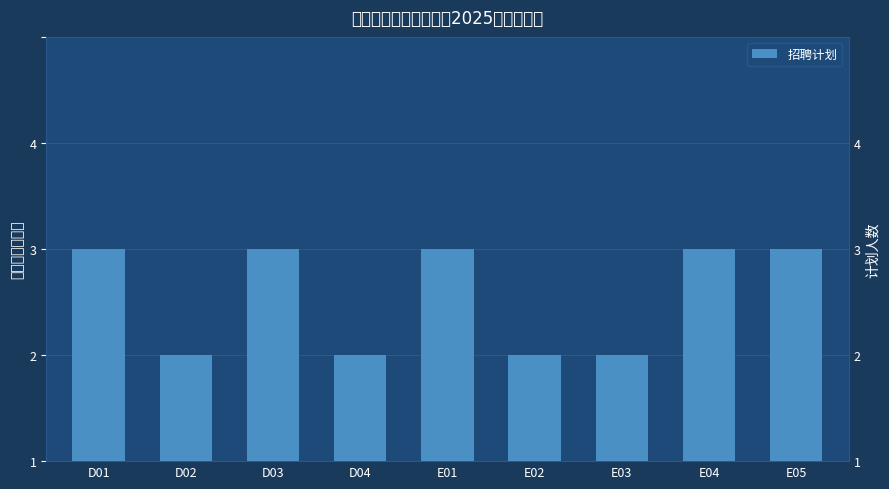

What is the average value?

2